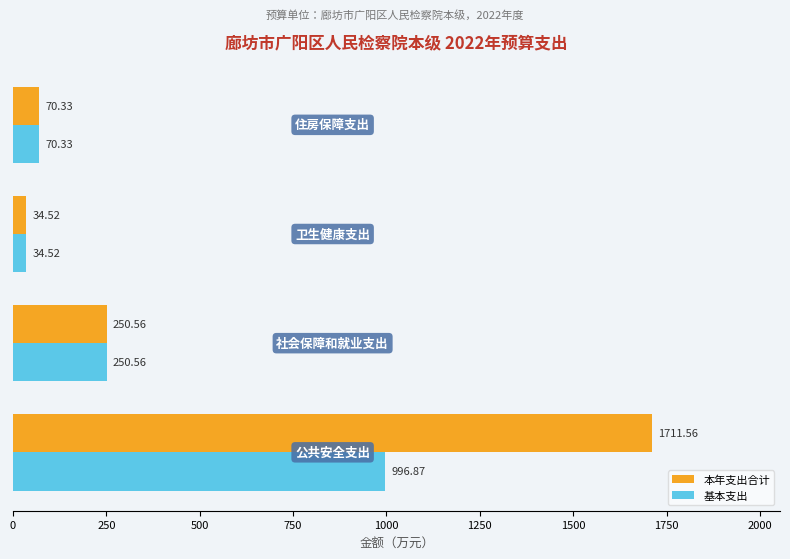

What are all the series names shown in the legend?

本年支出合计, 基本支出